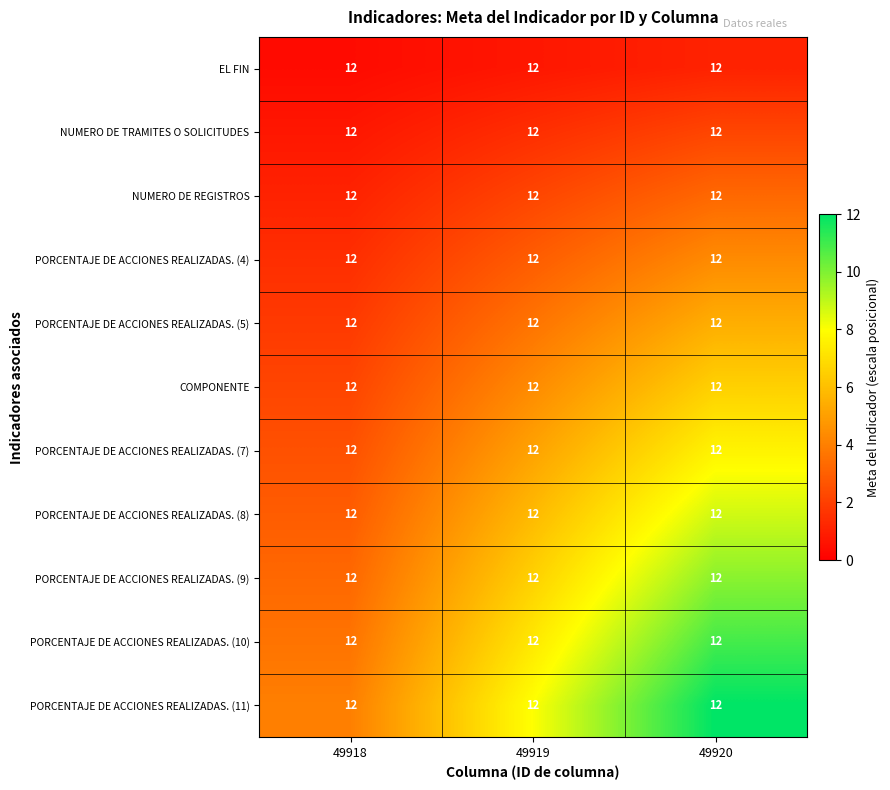

Rank the categories by PORCENTAJE DE ACCIONES REALIZADAS. (7) value from highest to lowest.

49920, 49919, 49918